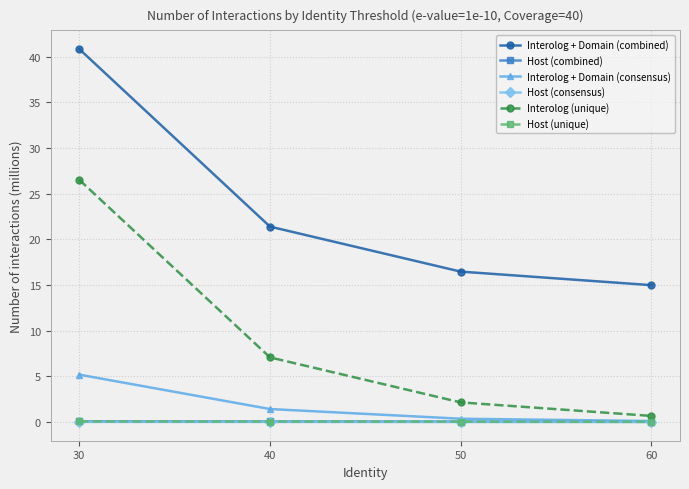

Is the value of Host (unique) at 60 greater than the value of Interolog + Domain (consensus) at 30?

No